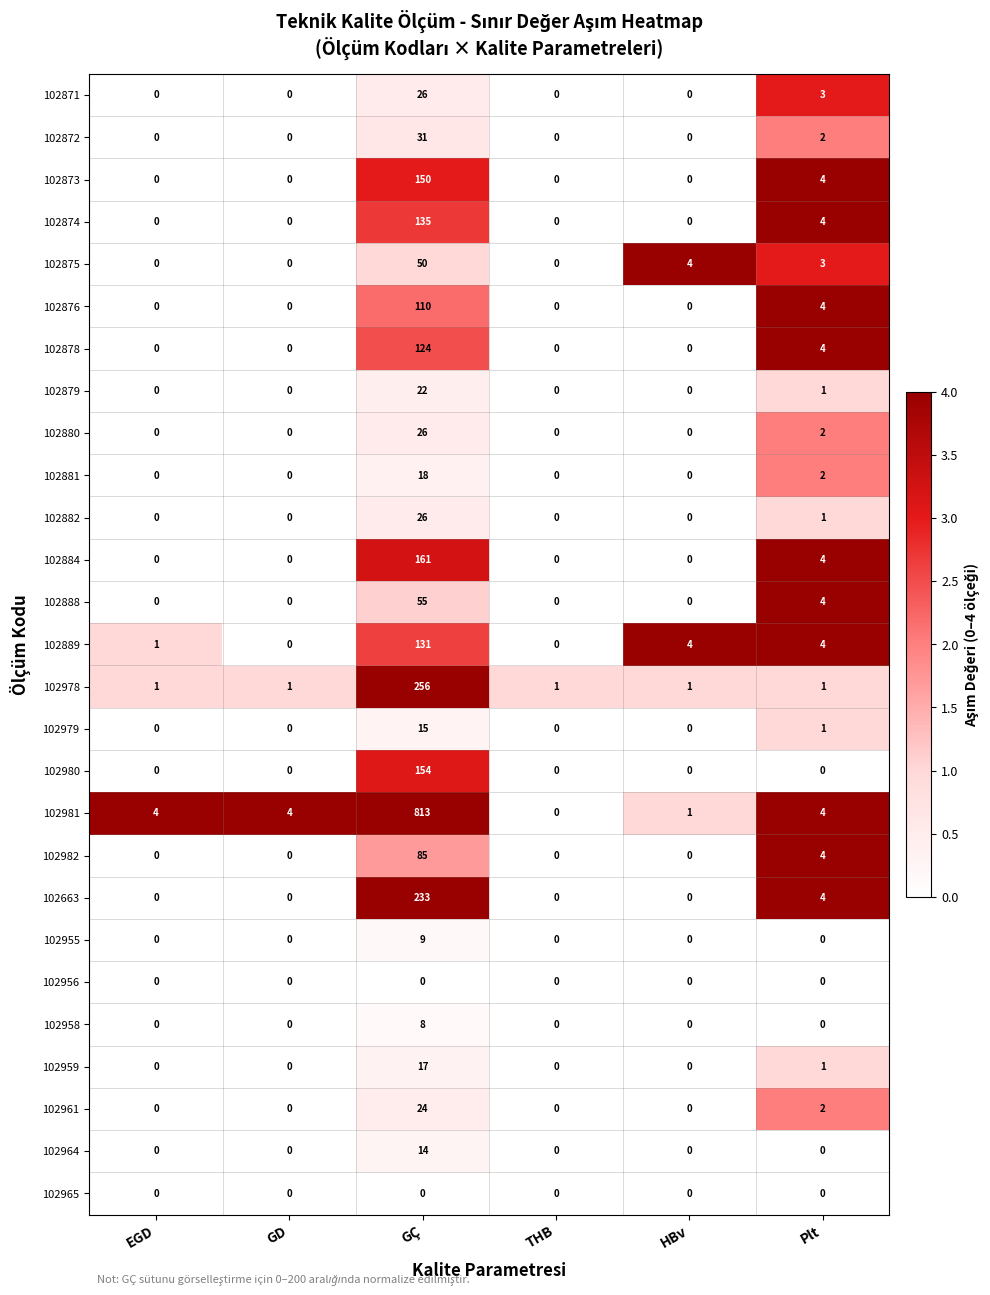

What is the difference between the maximum and minimum values in the 102981 series?

813